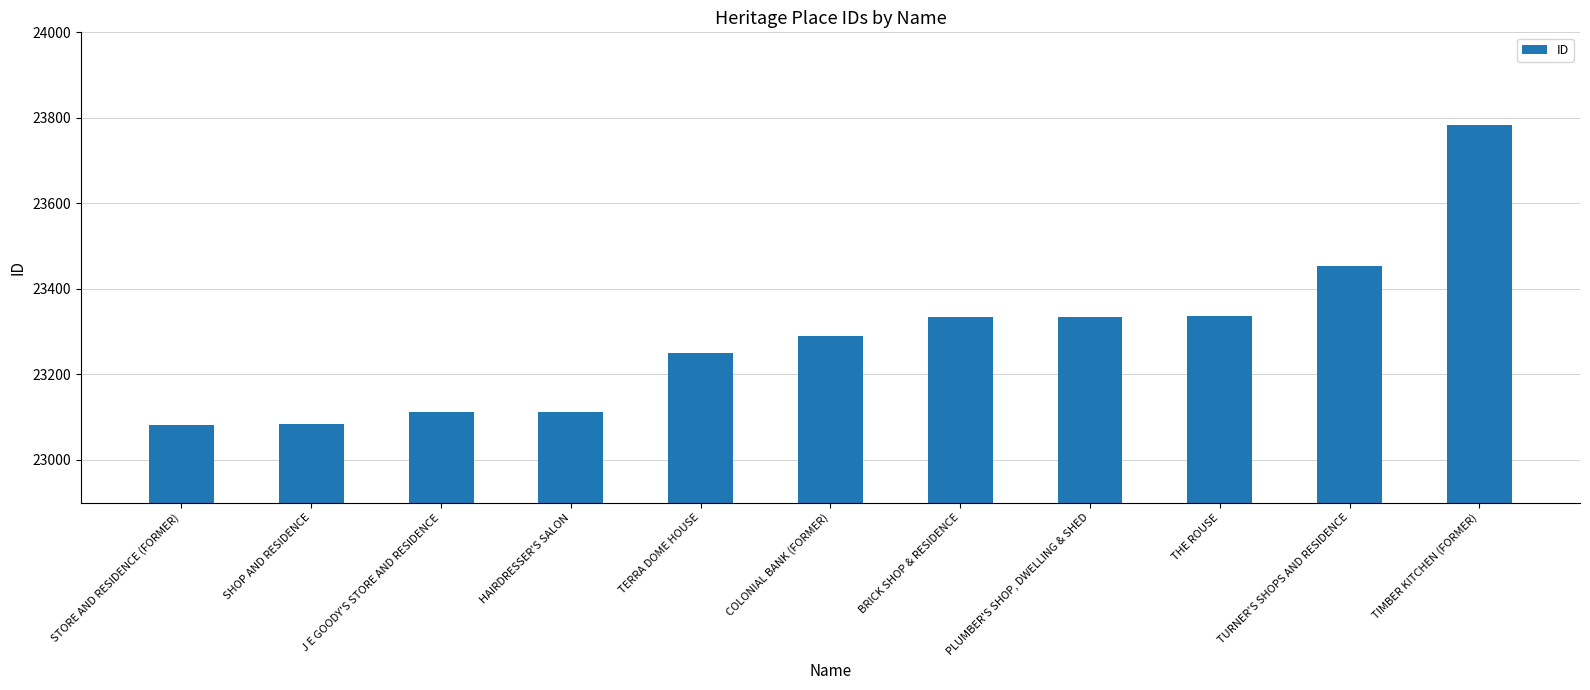

How many data points are less than 23290?

5